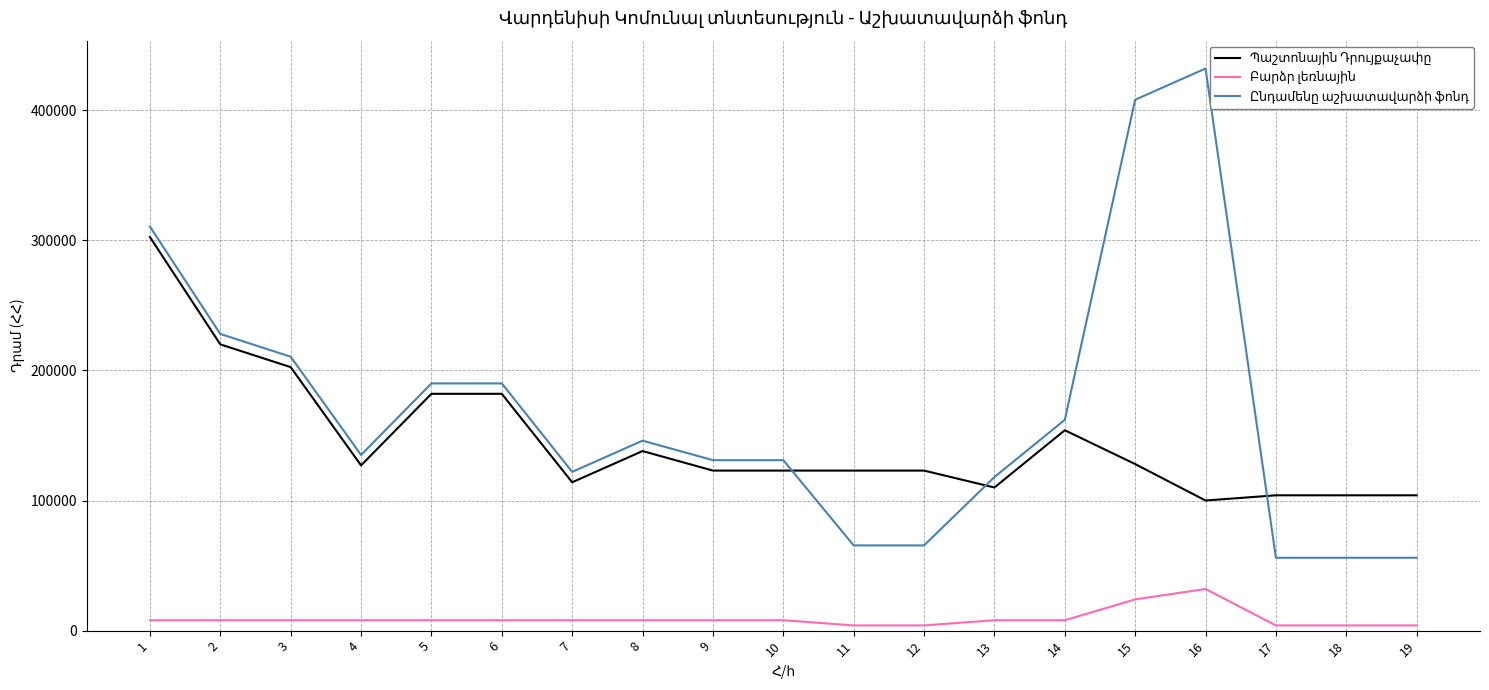

List the series in order of their peak value, highest first.

Ընդամենը աշխատավարձի ֆոնդ, Պաշտոնային Դրույքաչափը, Բարձր լեռնային